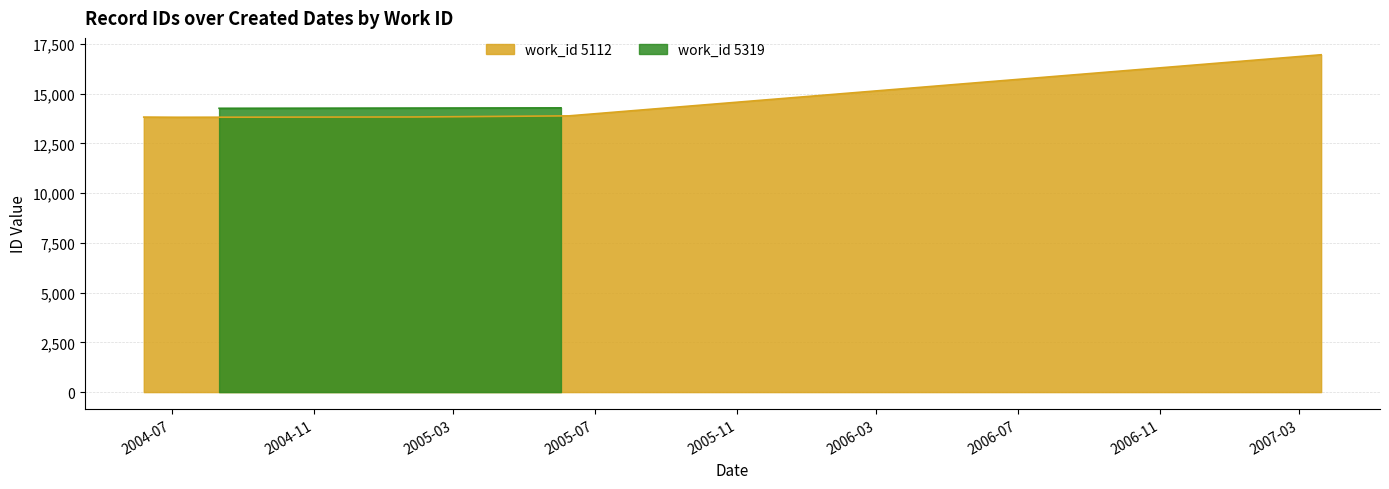

What is the difference between the values at 2005-01-25 and 2005-06-09?

56